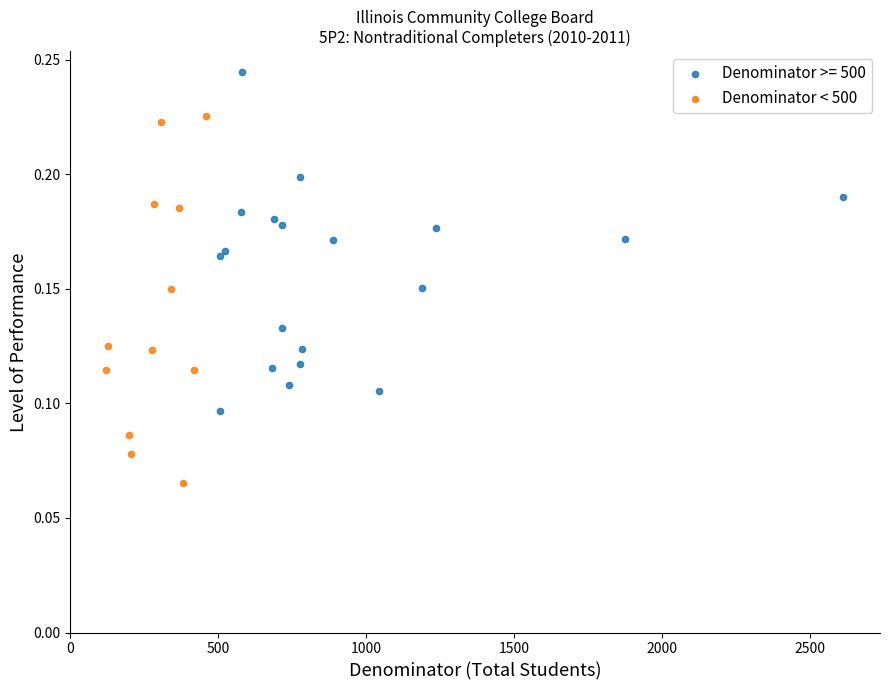

Which series has the widest spread of Y values?

Denominator < 500